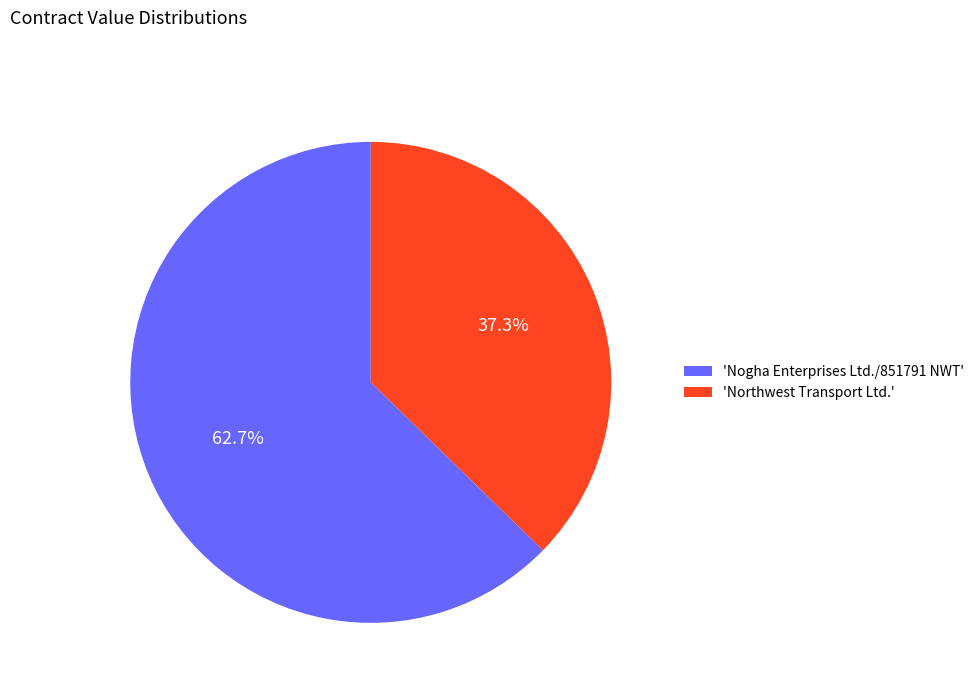

Which category has the smallest portion of the pie?

'Northwest Transport Ltd.'